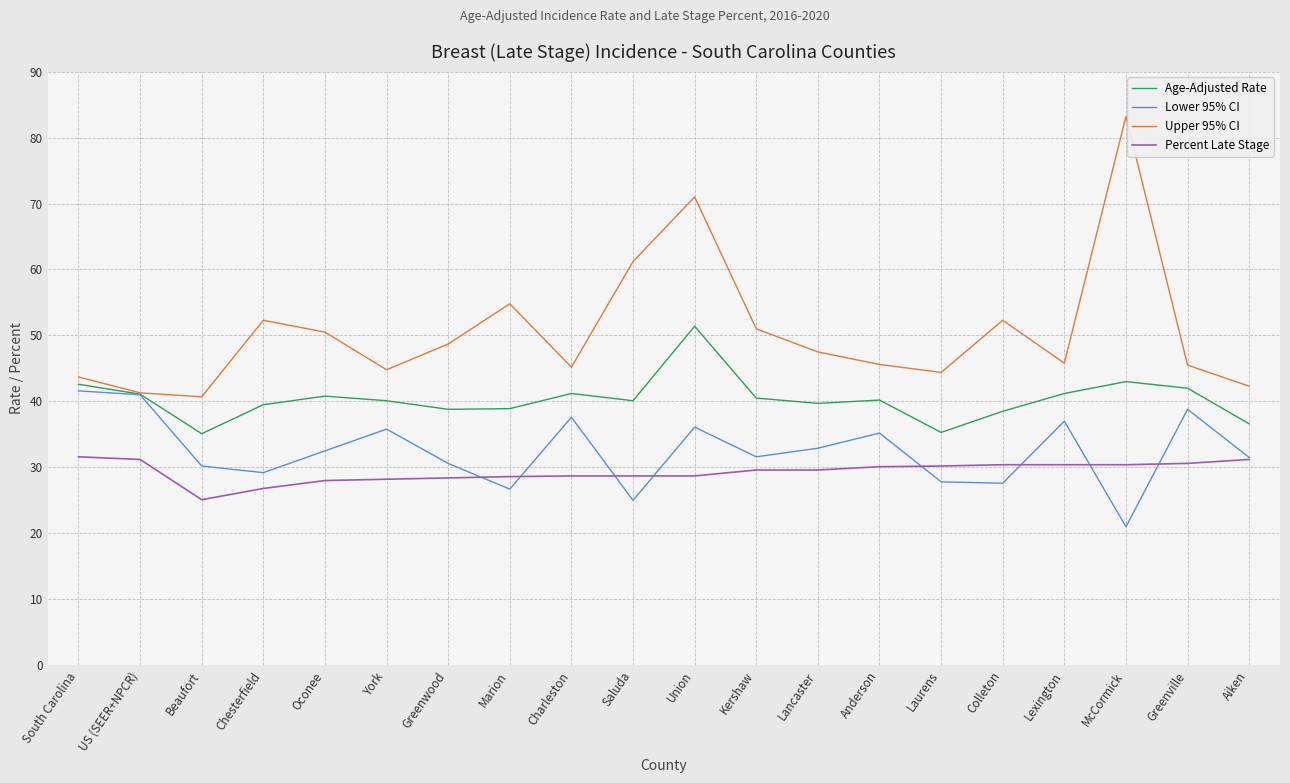

What position from the left is Chesterfield?

4